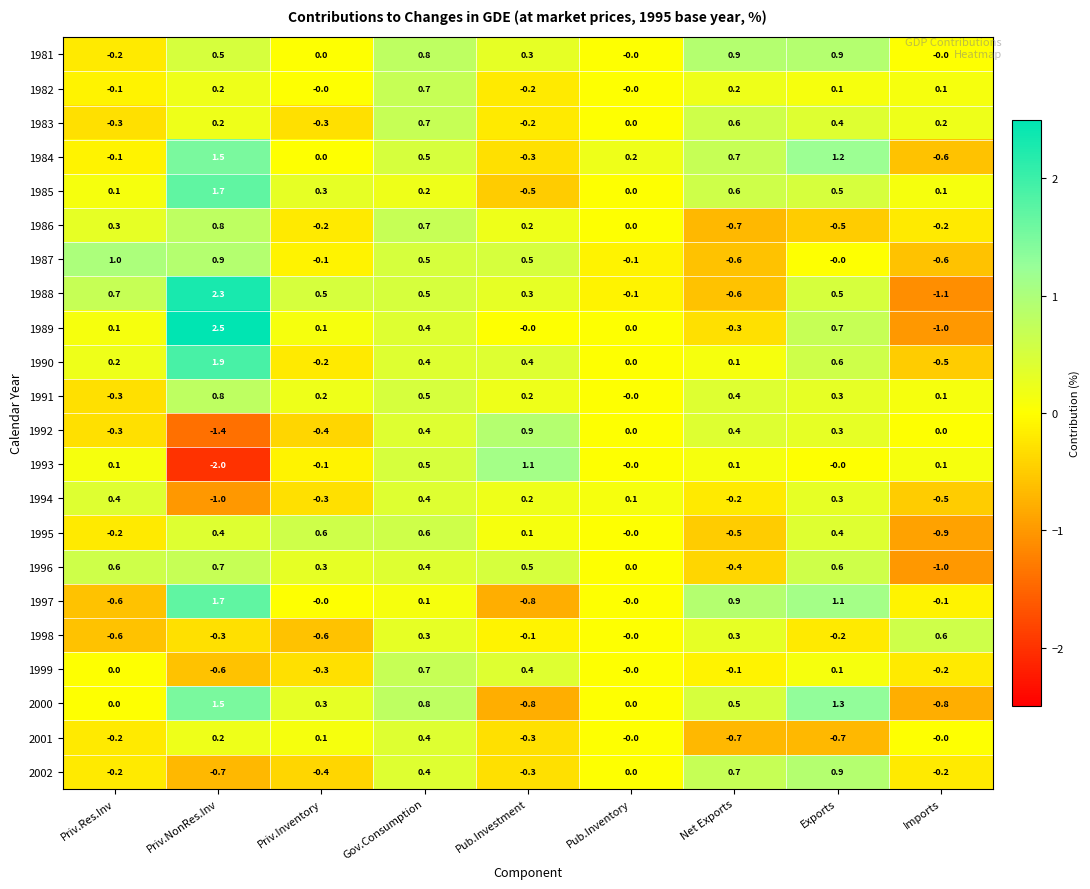

List the labels in order of 1984 value, largest first.

Priv.NonRes.Inv, Exports, Net Exports, Gov.Consumption, Pub.Inventory, Priv.Inventory, Priv.Res.Inv, Pub.Investment, Imports